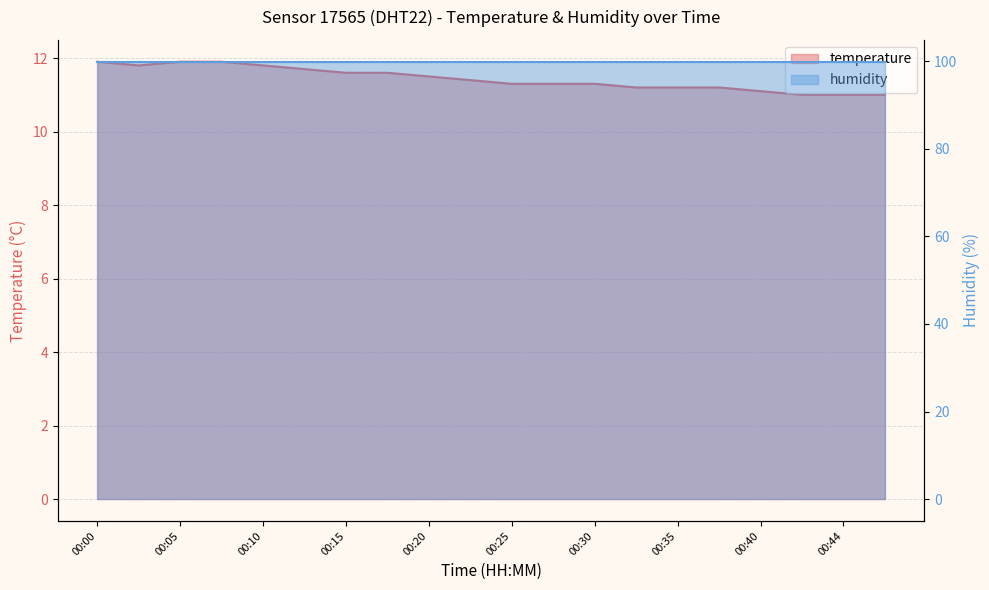

Reading left to right, transcribe all the data shown in this chart.

00:00=11.9	00:02=11.8	00:05=11.9	00:07=11.9	00:10=11.8	00:12=11.7	00:15=11.6	00:17=11.6	00:20=11.5	00:22=11.4	00:25=11.3	00:27=11.3	00:30=11.3	00:32=11.2	00:35=11.2	00:37=11.2	00:40=11.1	00:42=11.0	00:44=11.0	00:47=11.0